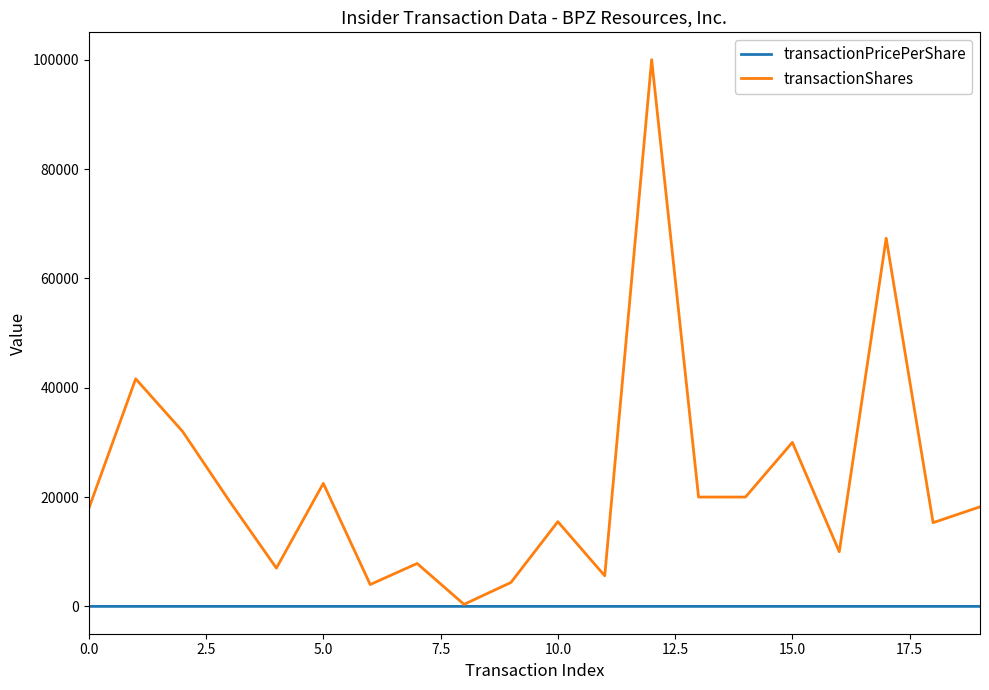

What is the maximum value shown in the chart?

100000.0